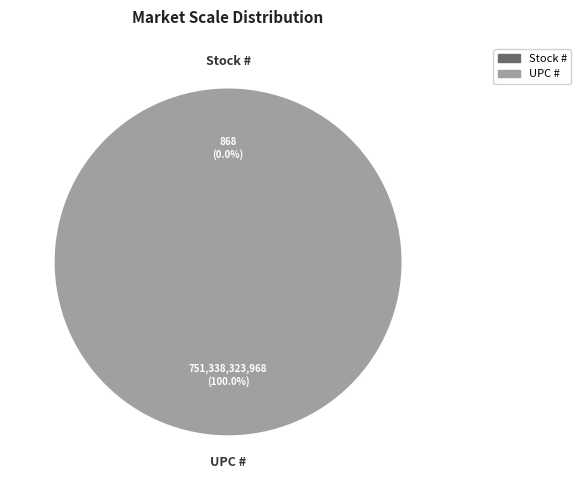

To the nearest percent, what is the average slice percentage?

50%